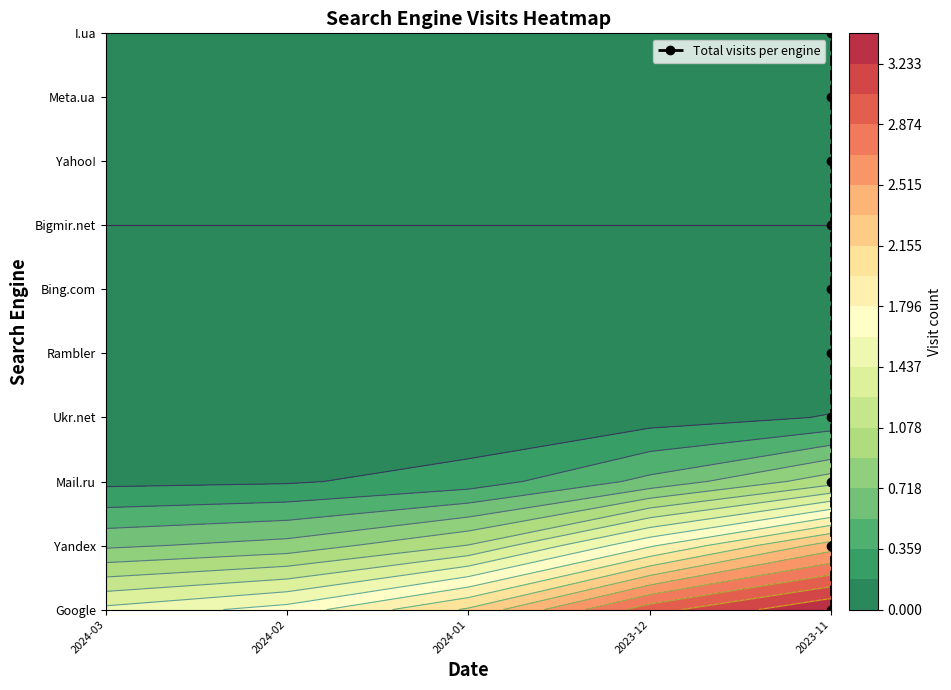

Which category has the lowest value across all series?

2023-11